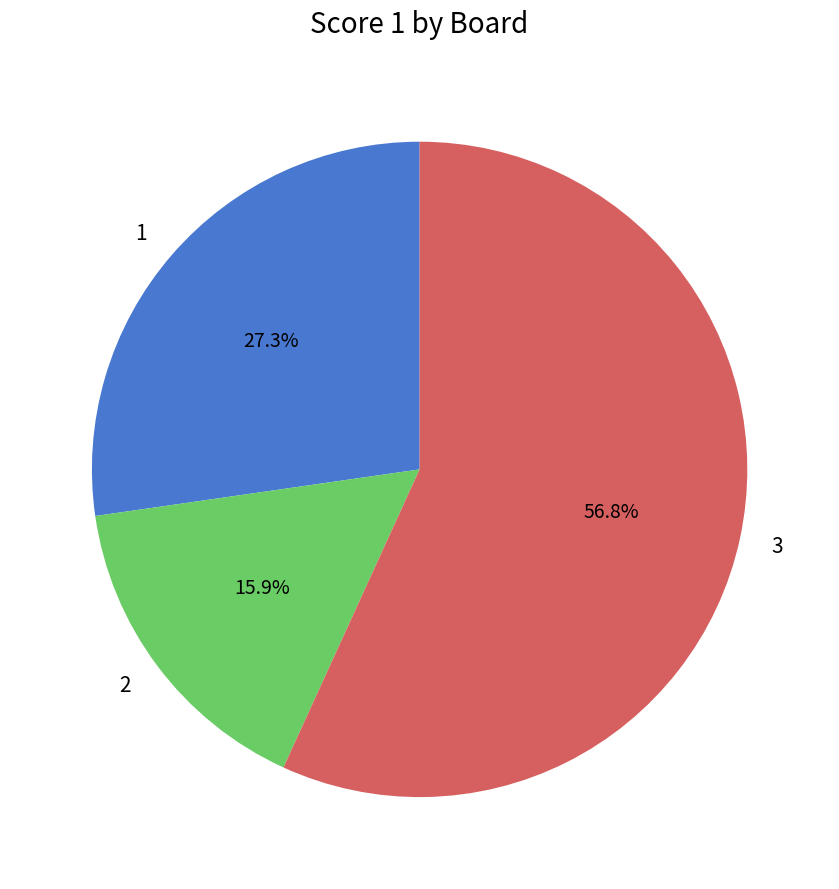

To the nearest percent, what is the difference between the largest and smallest slice percentages?

41%